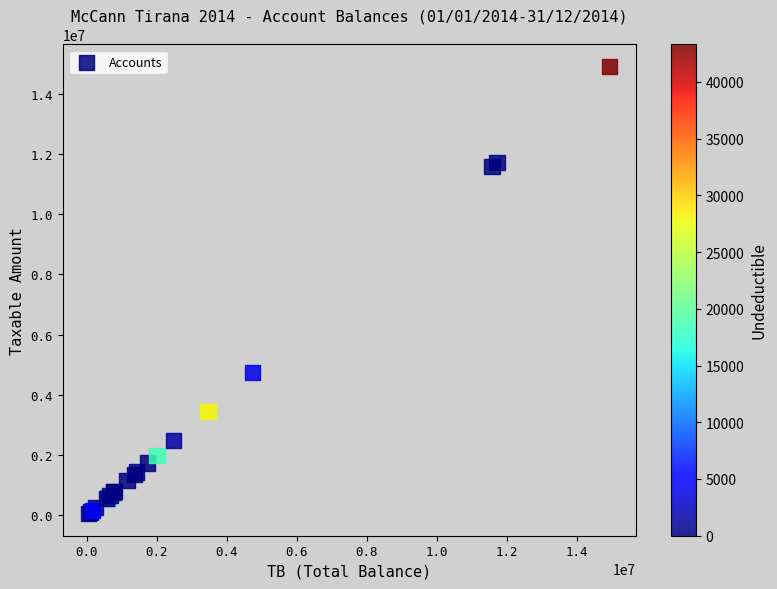

What Y value in the scatter plot is closest to 7474836?

4731146.9